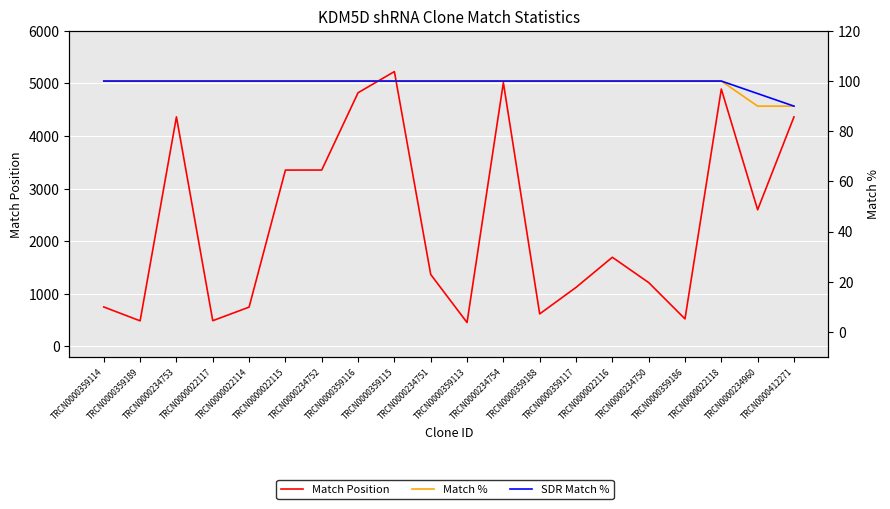

Which has a higher value, TRCN0000022117 or TRCN0000234960?

TRCN0000234960